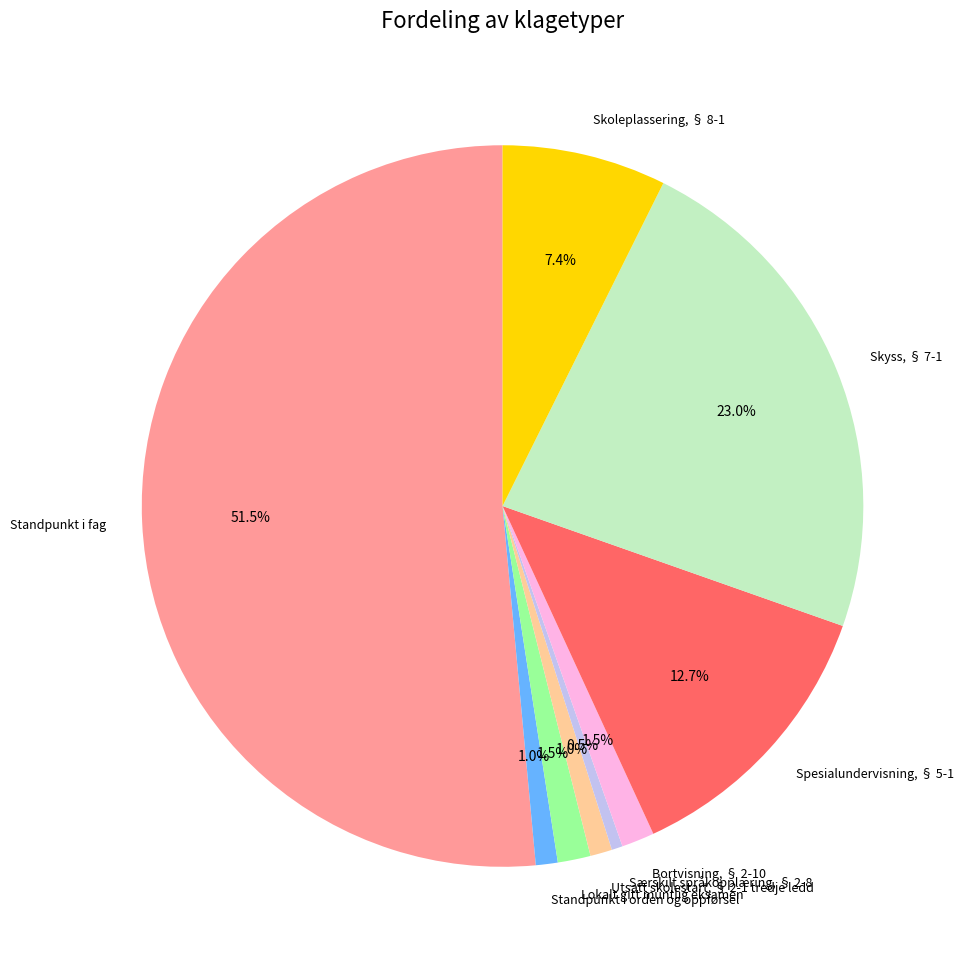

True or false: Spesialundervisning, § 5-1 accounts for 13% of the total.

True